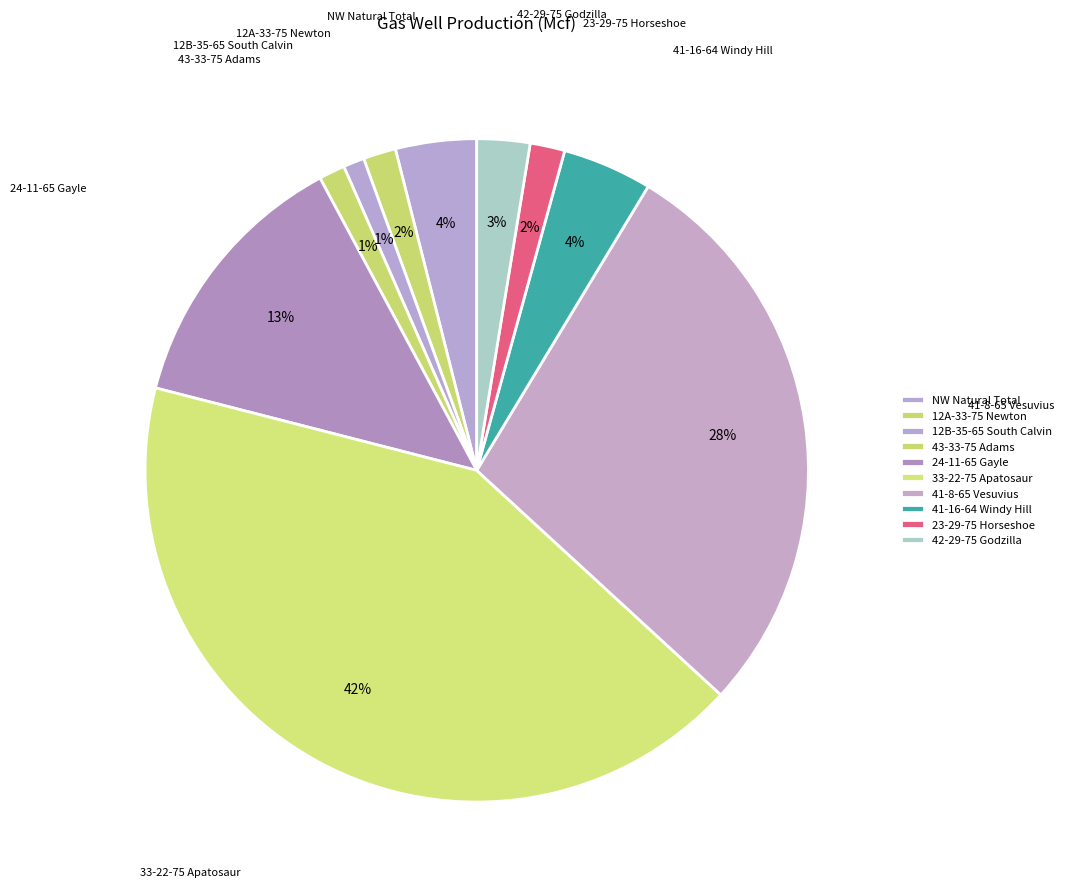

Combined, what portion of the pie is NW Natural Total and 42-29-75 Godzilla?

6.5%